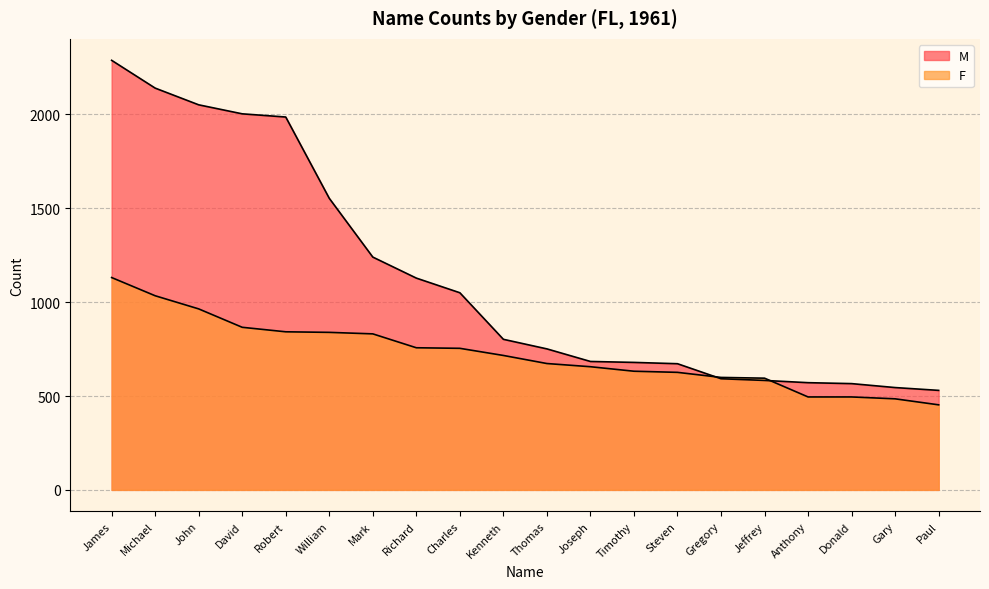

What is the minimum value for M?

530